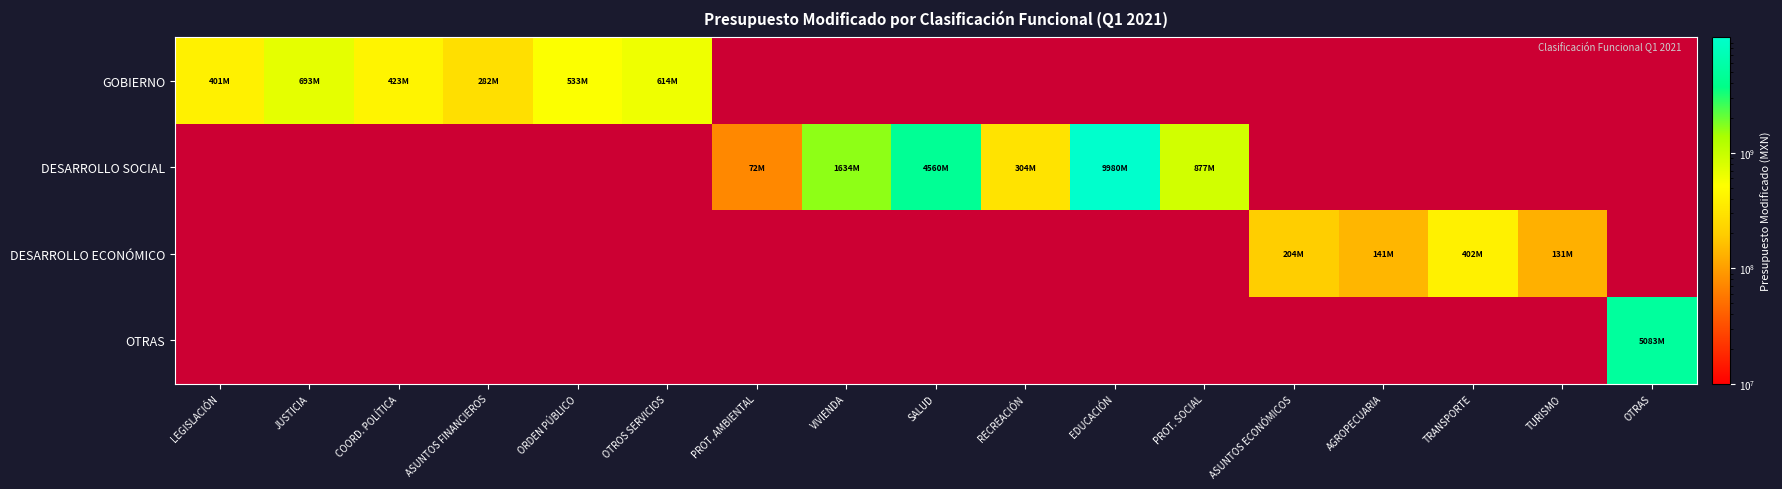

How many distinct data groups are displayed?

4